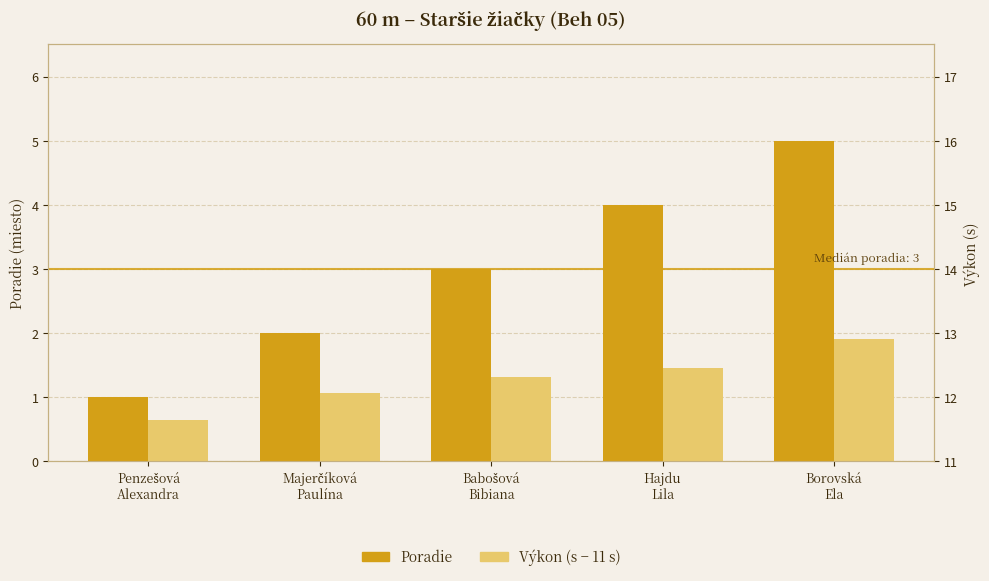

The Výkon (s − 11 s) series shows 1.5 at Hajdu
Lila. True or false?

True